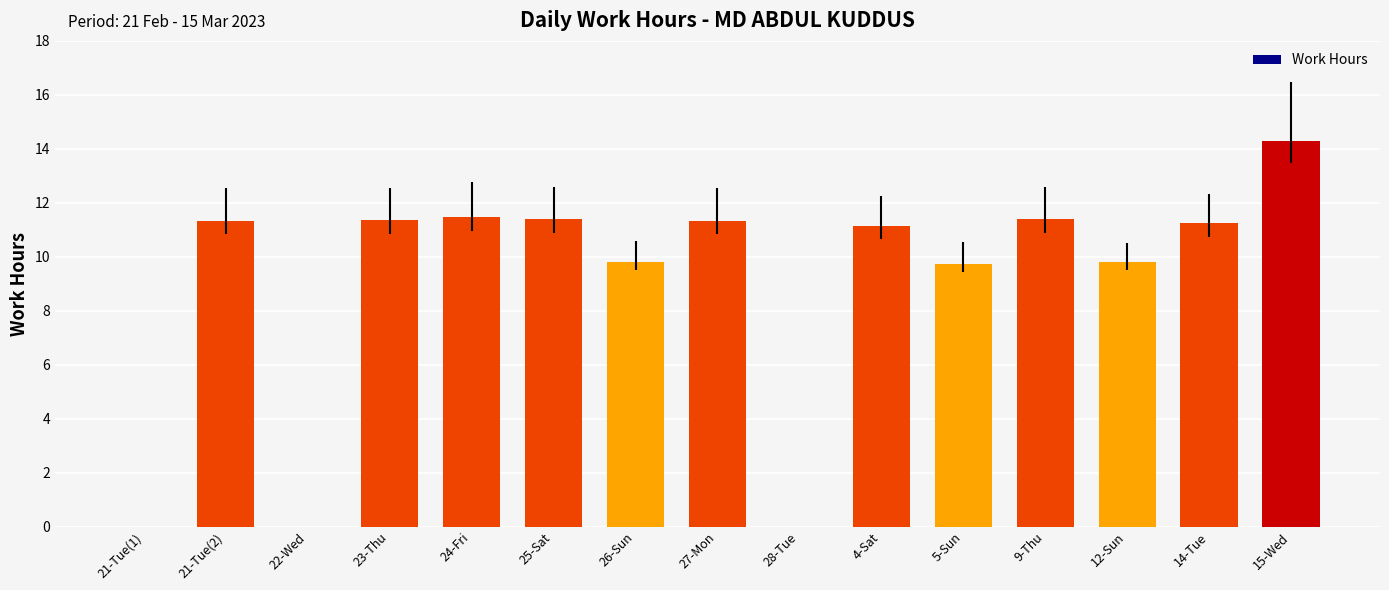

Approximately how many times larger is the value at 25-Sat compared to 5-Sun?

1.2